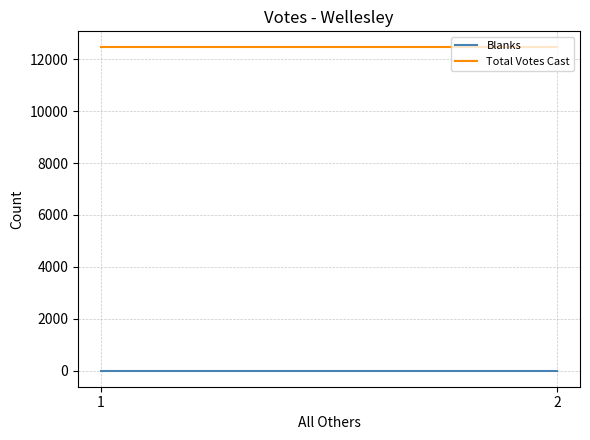

What is the average value of the Total Votes Cast series?

12459